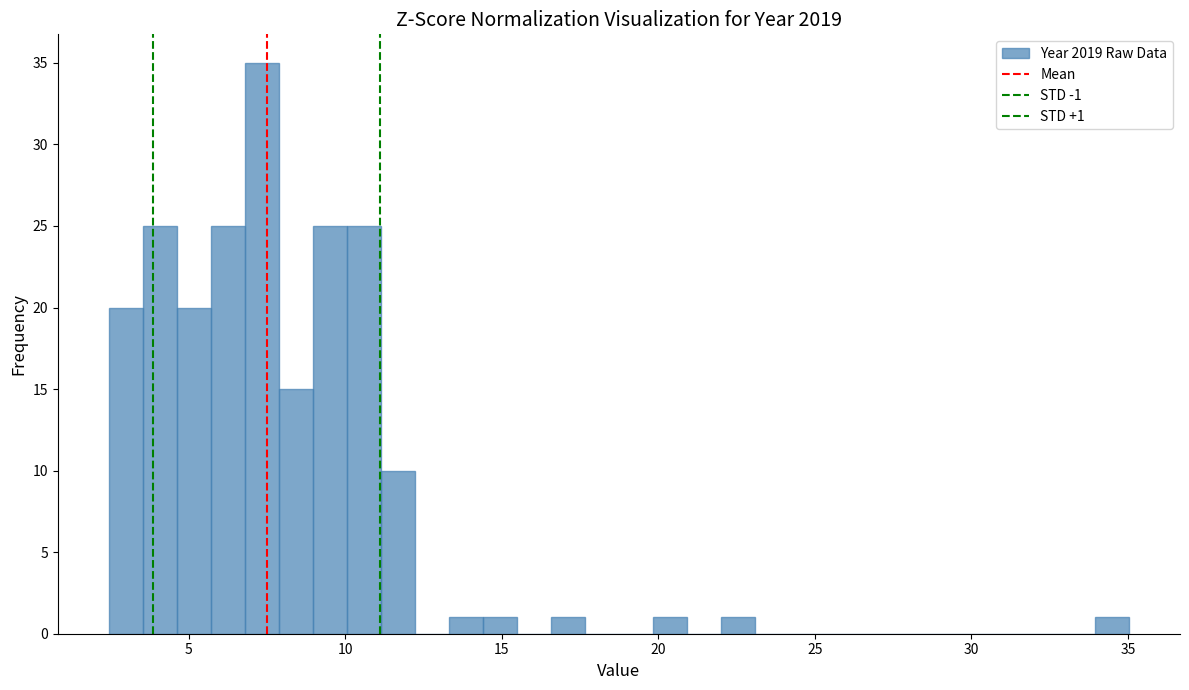

Read against the x-axis, roughly where is the centre of the tallest bar?

7.5